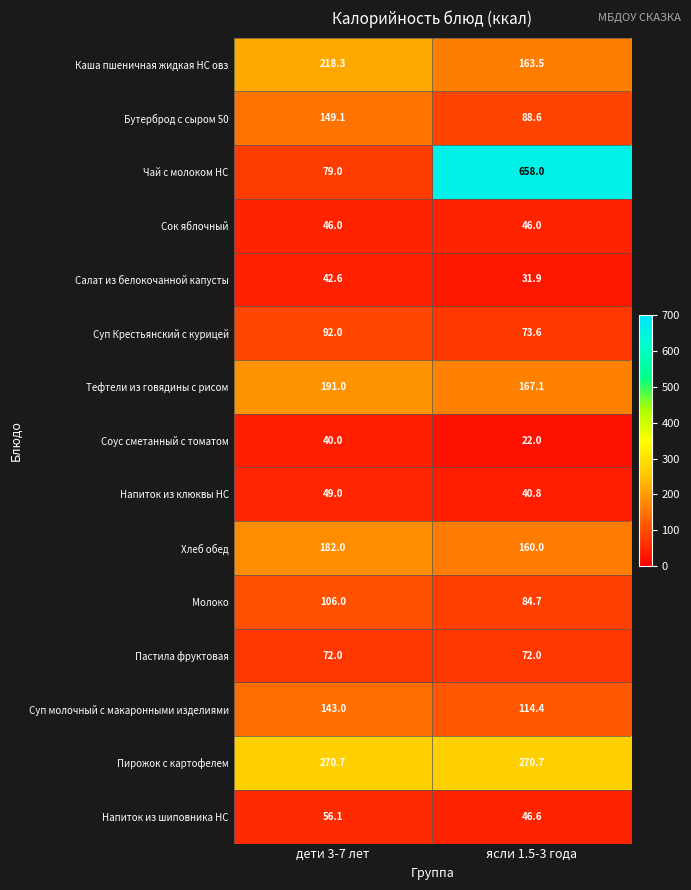

Count the number of data series in this chart.

15